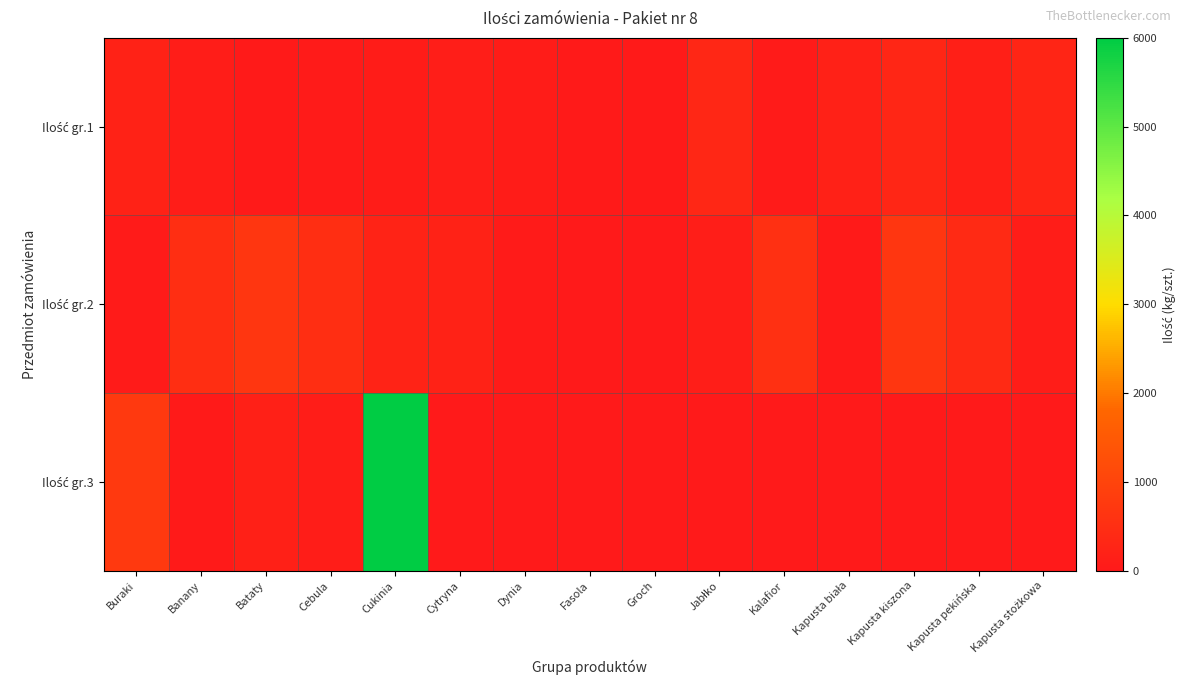

Which has a higher value, Cebula or Jabłko?

Jabłko